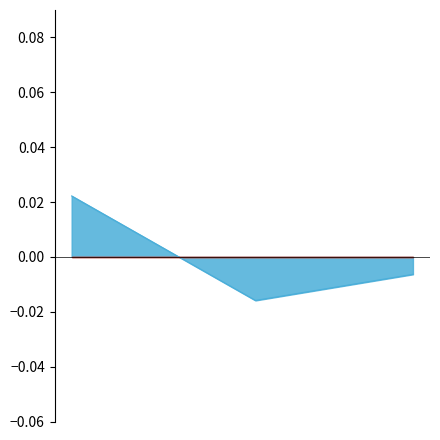

The chart shows a value of -0.0 at 2022-08-06. True or false?

True